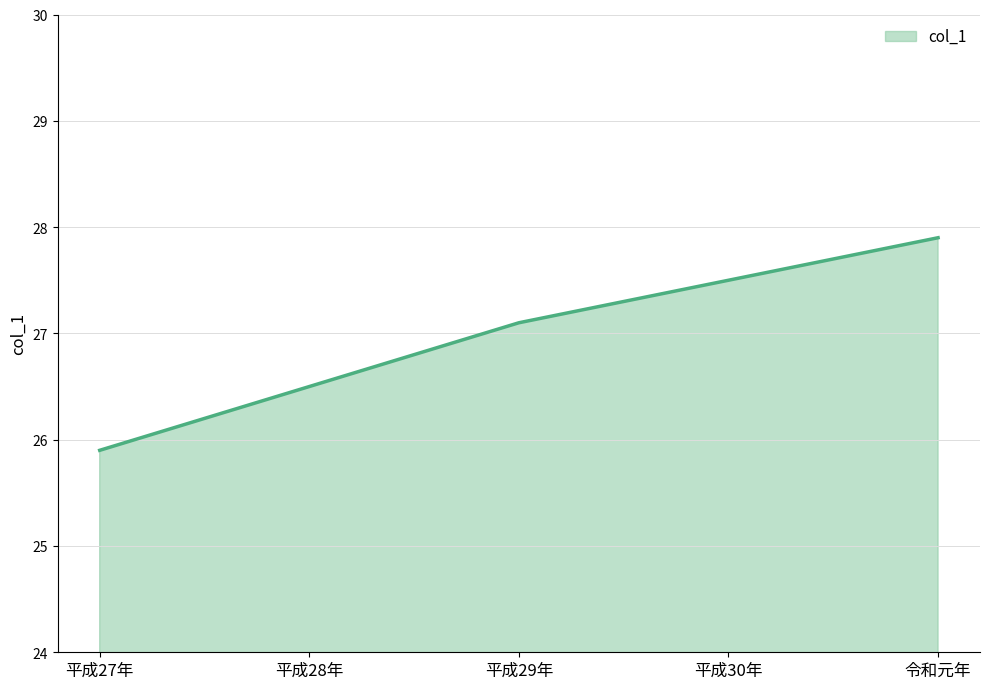

At which category does the chart reach its minimum across all series?

平成27年